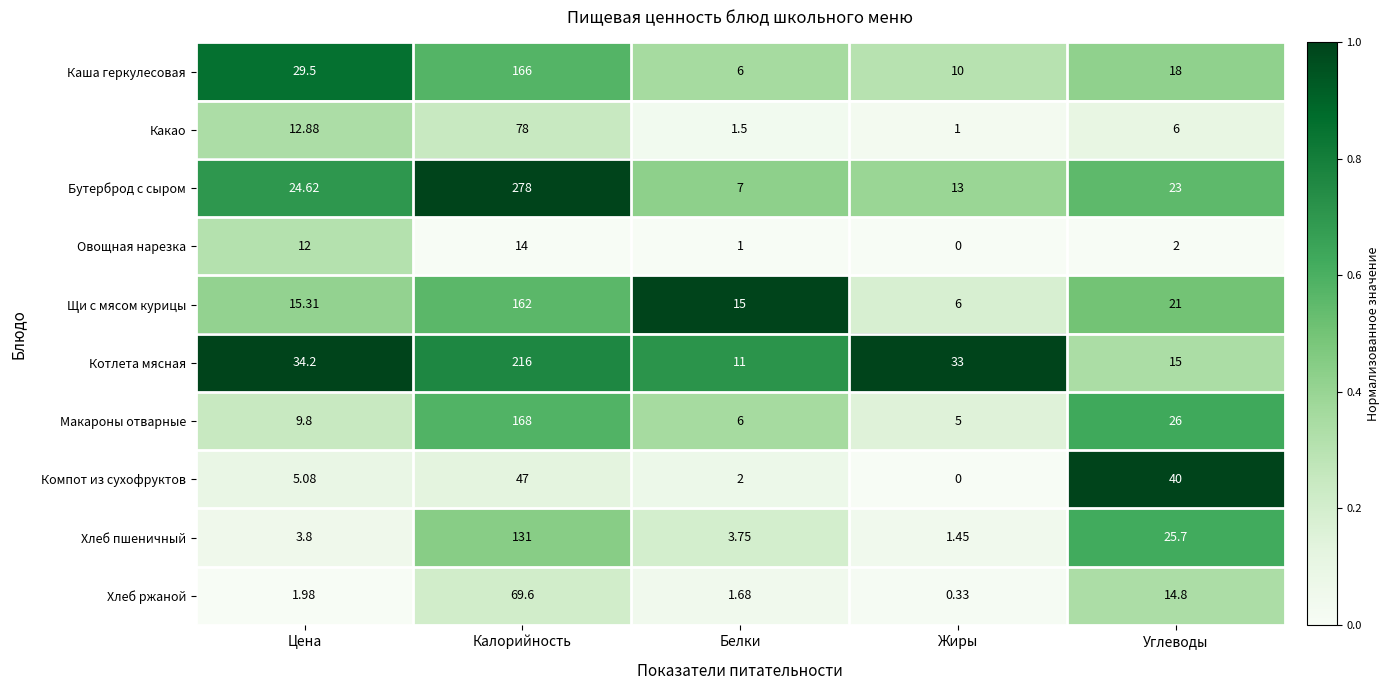

At which label does Бутерброд с сыром first exceed 23?

Цена